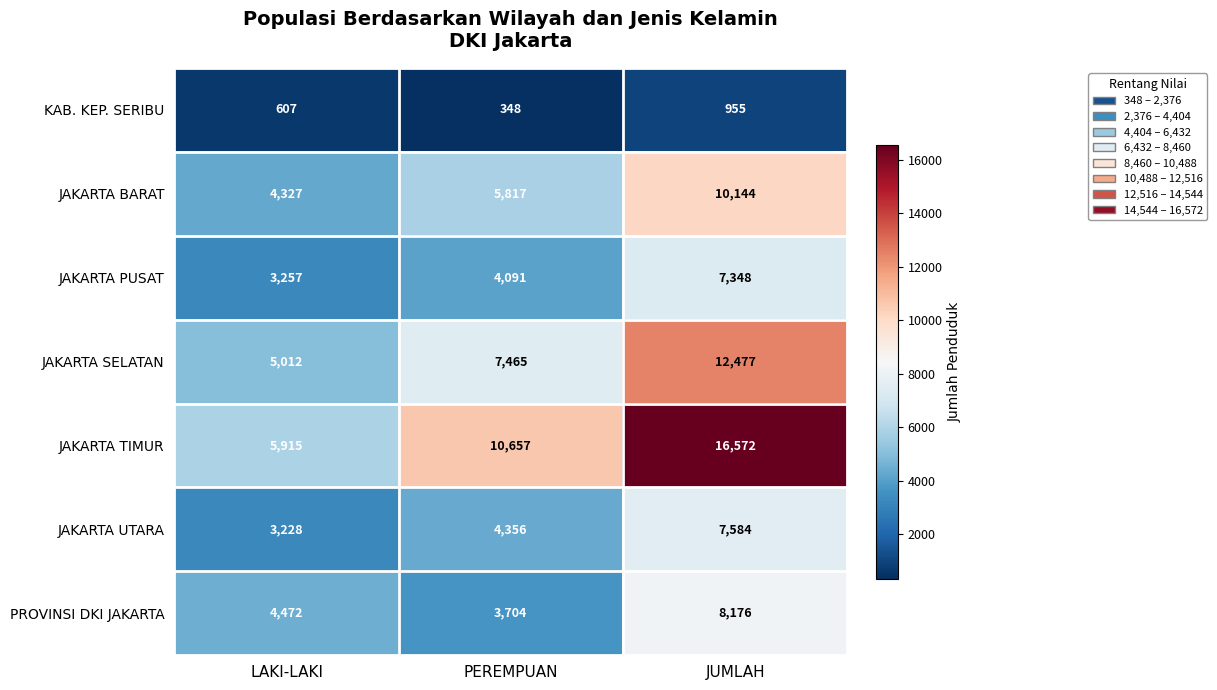

How many JAKARTA PUSAT values are between 3257 and 7348?

3